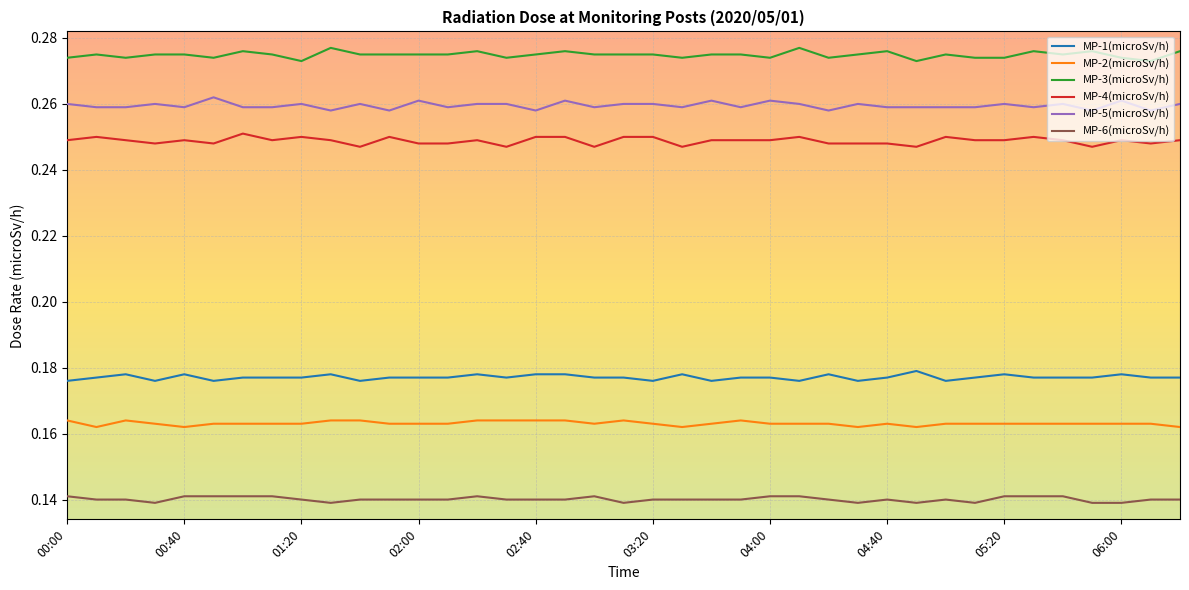

True or false: MP-2(microSv/h) and MP-3(microSv/h) intersect in this chart.

False